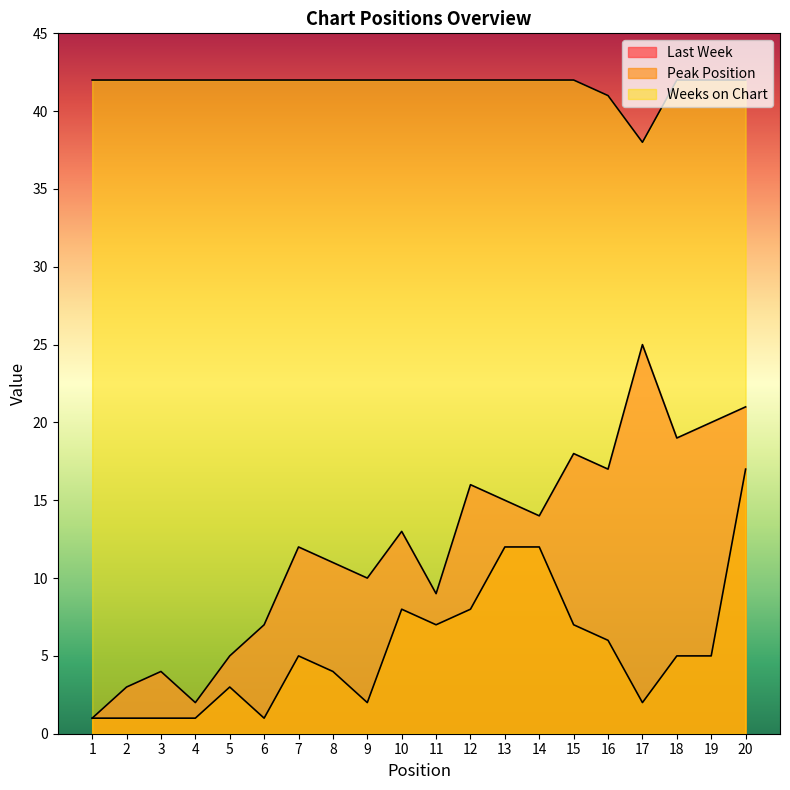

How many data points in Weeks on Chart are less than 42?

2